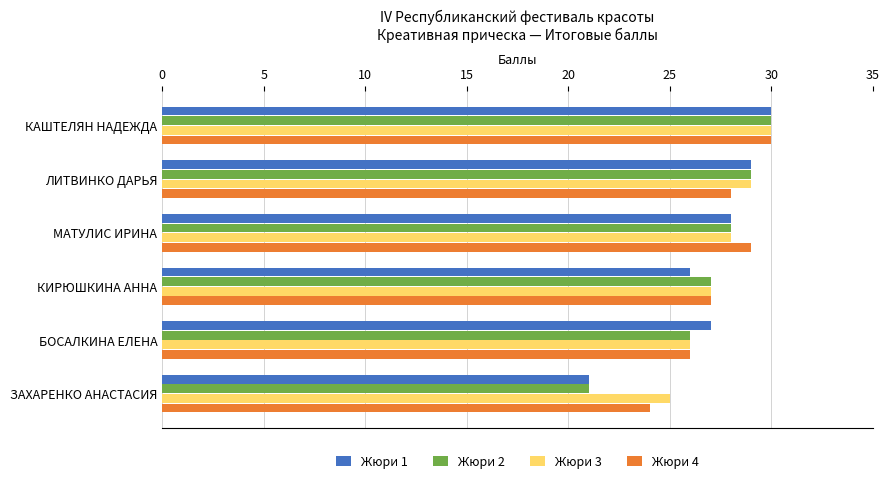

How many categories are shown in the chart?

6